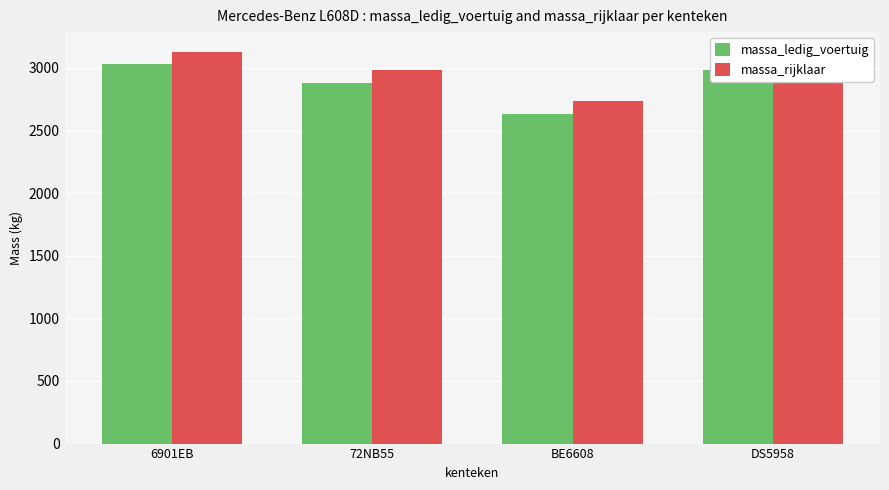

What is the difference between the second highest and second lowest values in the massa_rijklaar series?

106